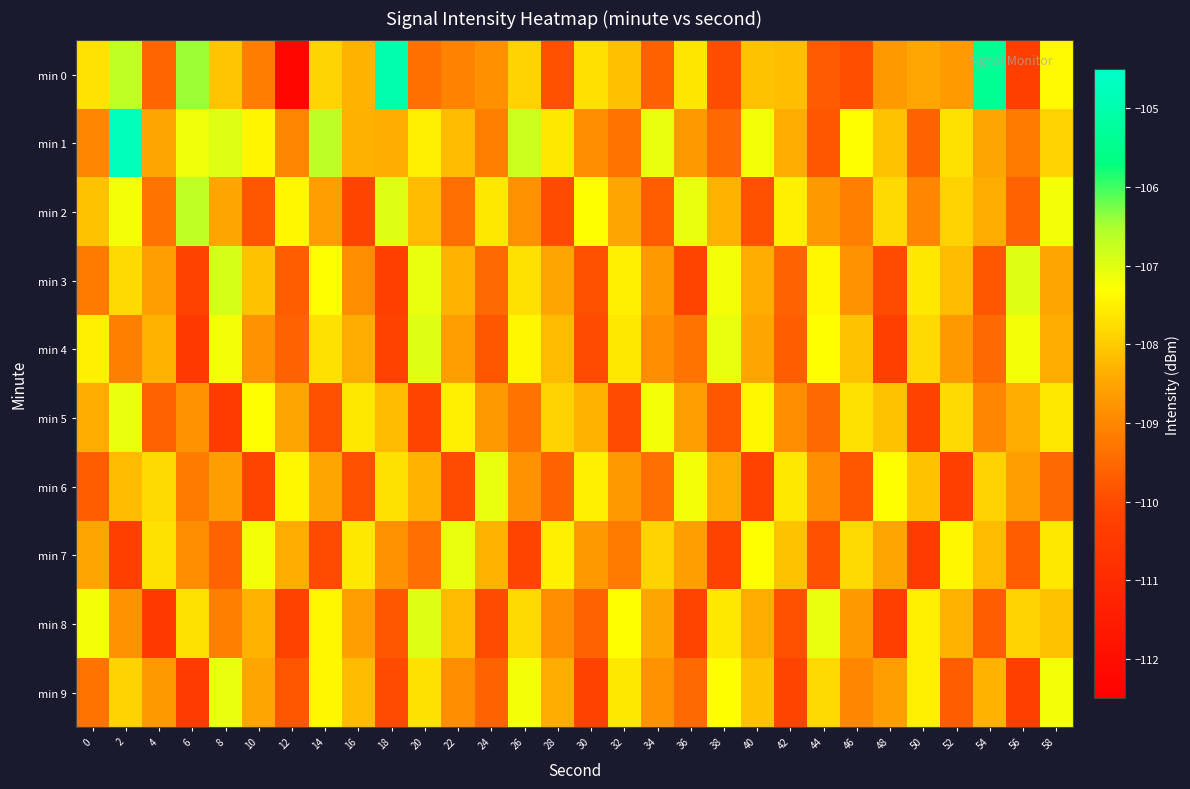

What is the smallest value displayed?

-112.2